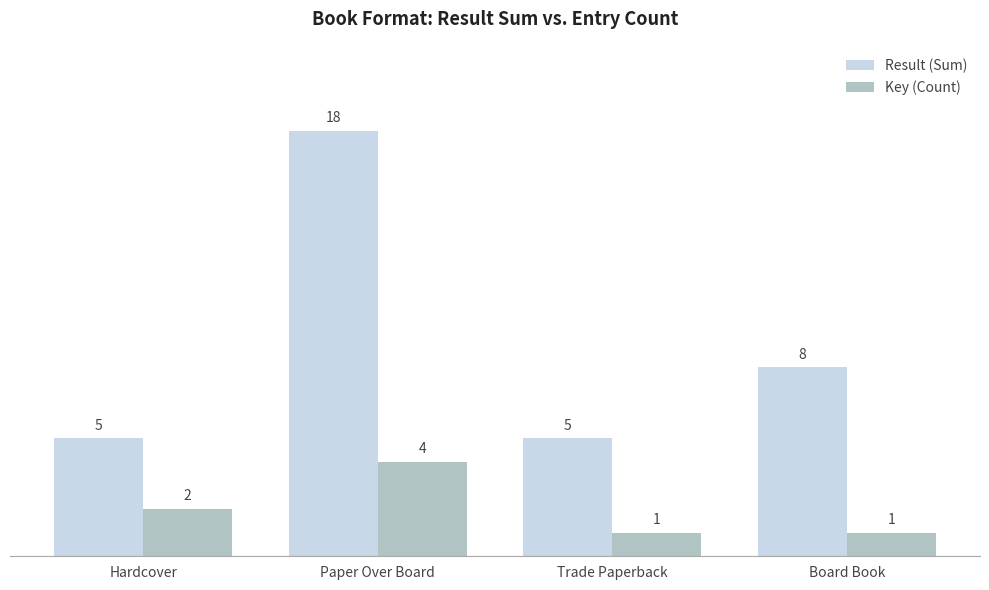

What is the difference between the maximum and minimum values in the Result (Sum) series?

13